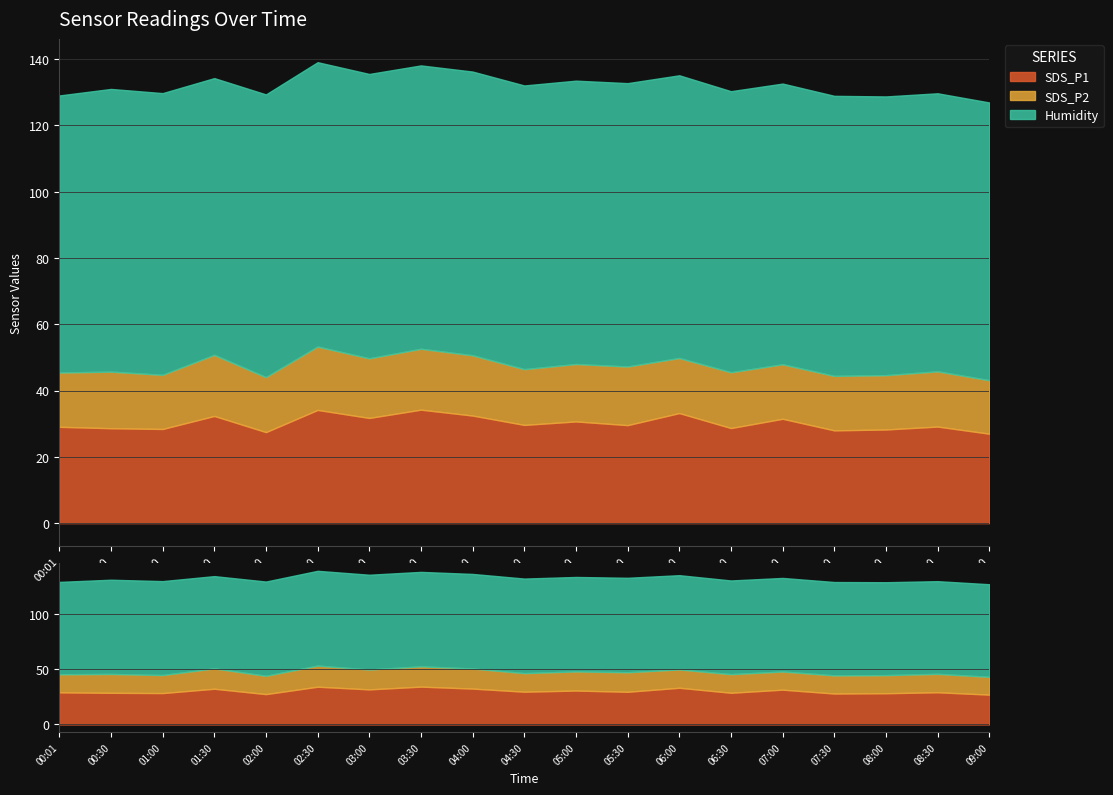

At which label is SDS_P1 closest to 30?

04:30